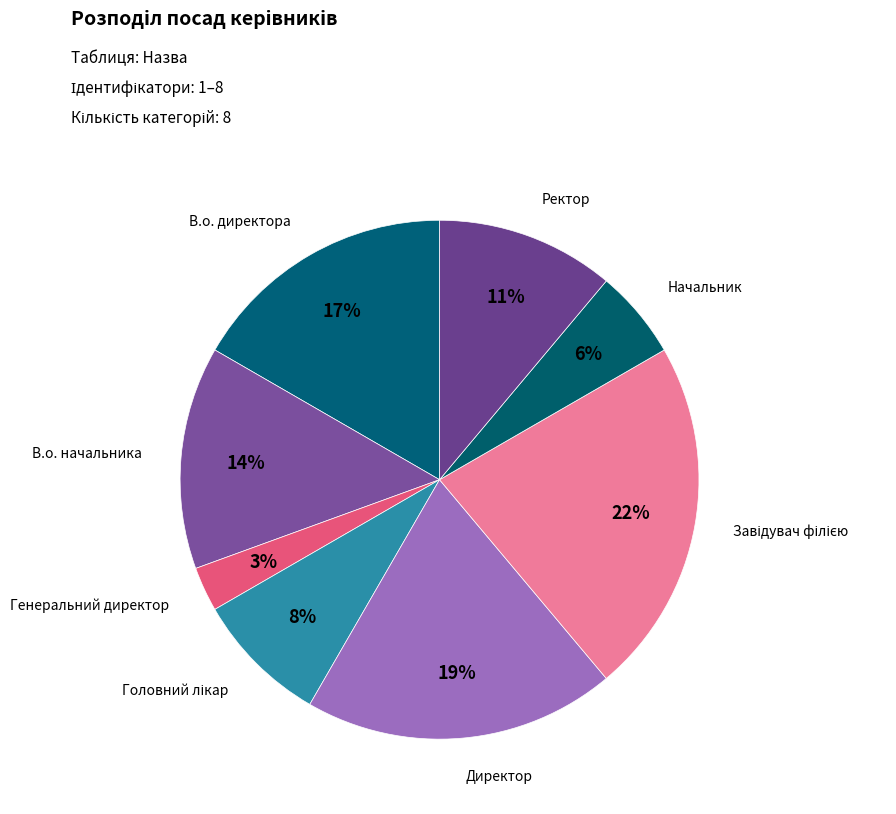

Which slice is the largest?

Завідувач філією